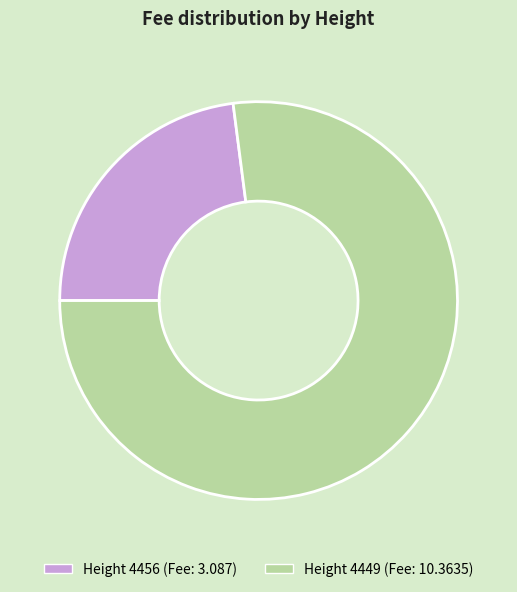

Count the number of slices in the pie.

2